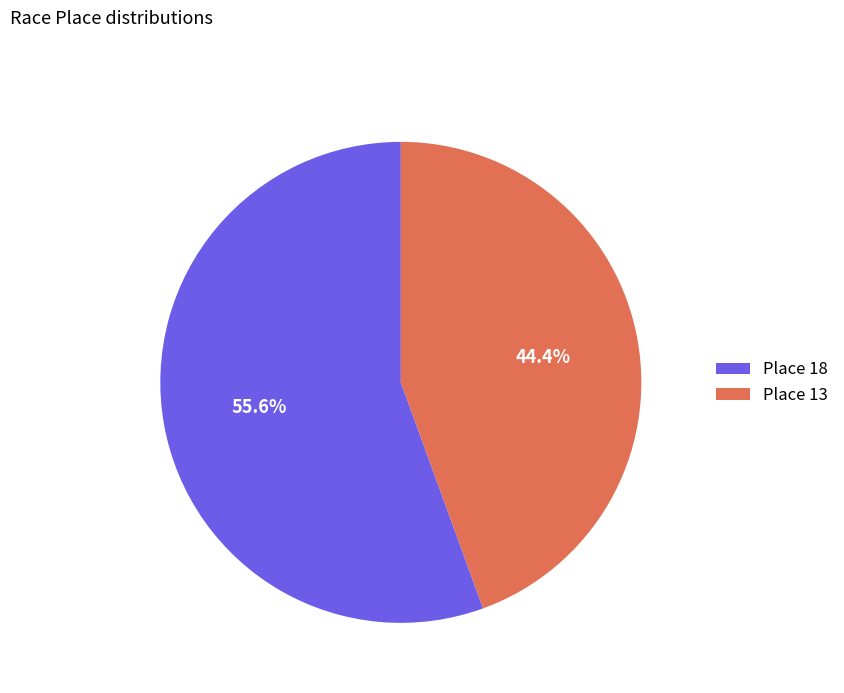

Between Place 13 and Place 18, which is larger?

Place 18